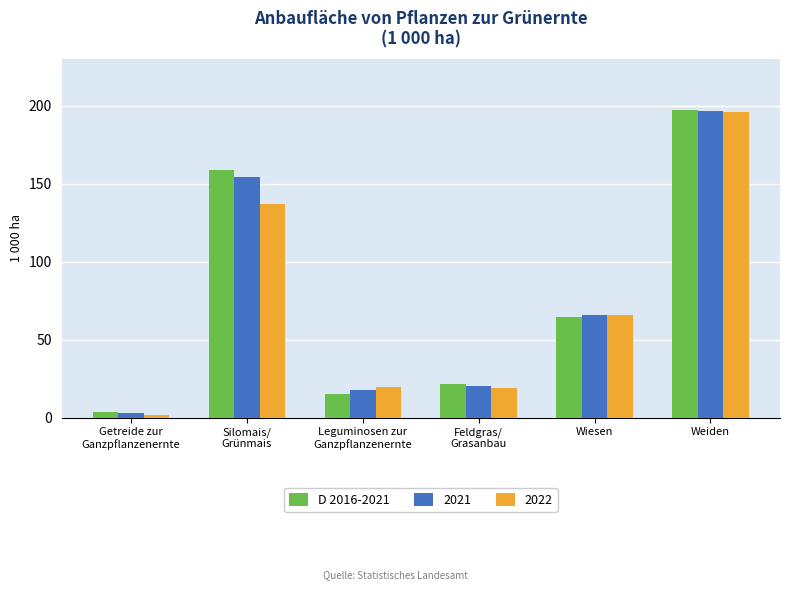

What is the difference between the maximum and minimum values in the 2022 series?

194.0